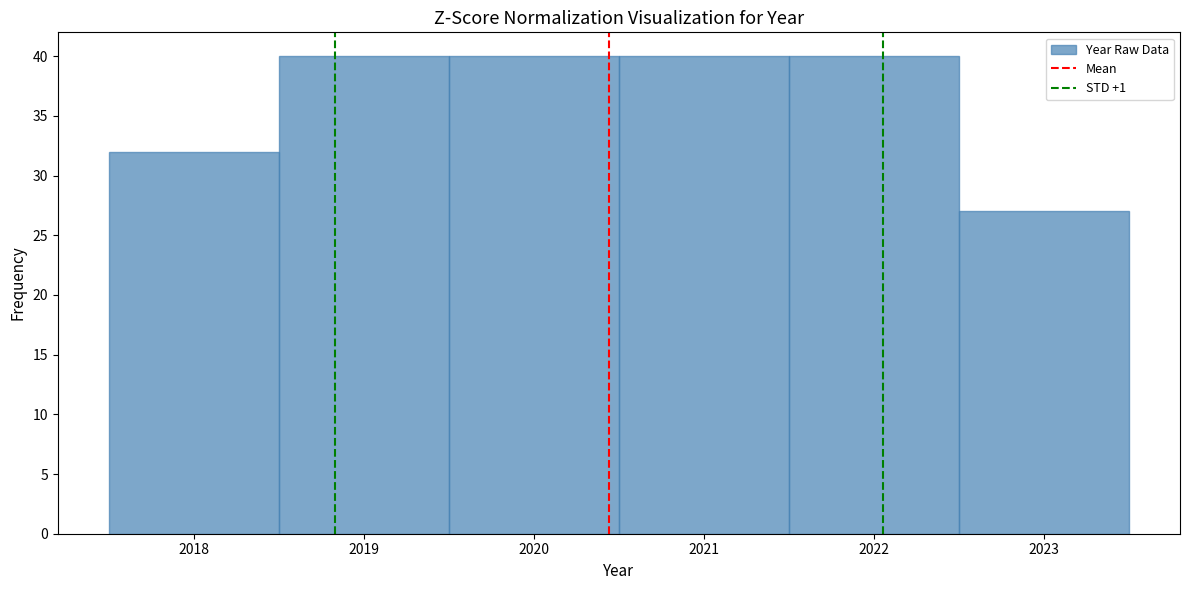

Reading left to right, transcribe this chart: for each bar, give the range it covers on the x-axis and its height. The values are not printed on the chart, so give them approximately, as read against the axis.

2017.5 to 2018.5: 32
2018.5 to 2019.5: 40
2019.5 to 2020.5: 40
2020.5 to 2021.5: 40
2021.5 to 2022.5: 40
2022.5 to 2023.5: 27